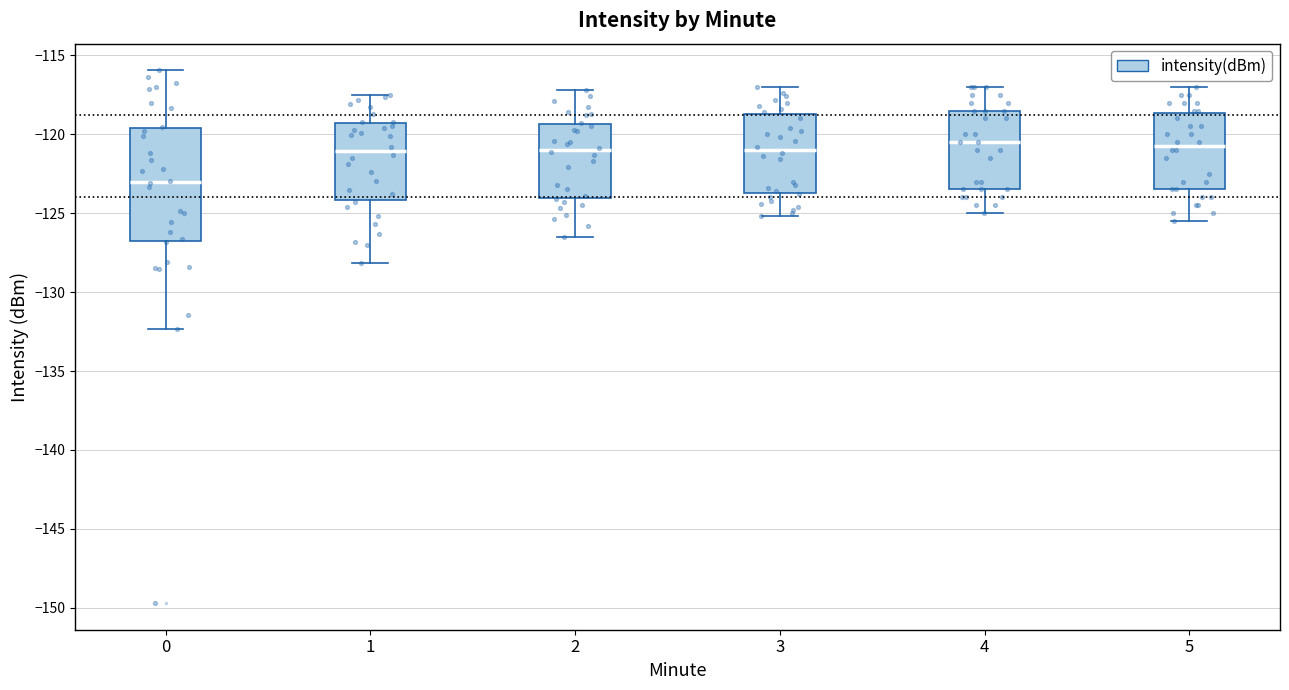

Reading left to right, transcribe this box plot: for each box, give where its median line is, the range the box spans, and where its two whiskers end, as read against the y-axis. The values are not printed on the chart, so give them approximately, as read against the axis.

0: median -123.0, box -127.0 to -119.5, whiskers -132.5 to -116.0
1: median -121.0, box -124.0 to -119.5, whiskers -128.0 to -117.5
2: median -121.0, box -124.0 to -119.5, whiskers -126.5 to -117.0
3: median -121.0, box -123.5 to -118.5, whiskers -125.0 to -117.0
4: median -120.5, box -123.5 to -118.5, whiskers -125.0 to -117.0
5: median -120.5, box -123.5 to -118.5, whiskers -125.5 to -117.0